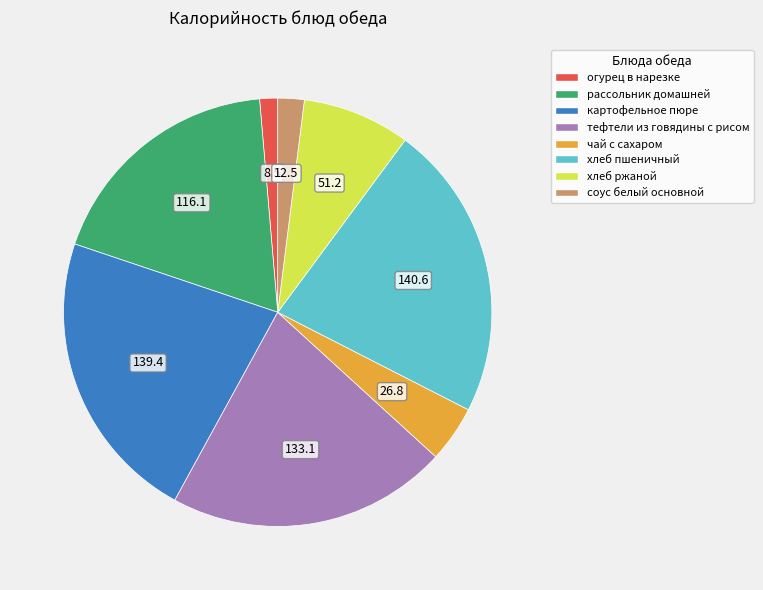

Combined, do картофельное пюре and хлеб ржаной account for over 50%?

No